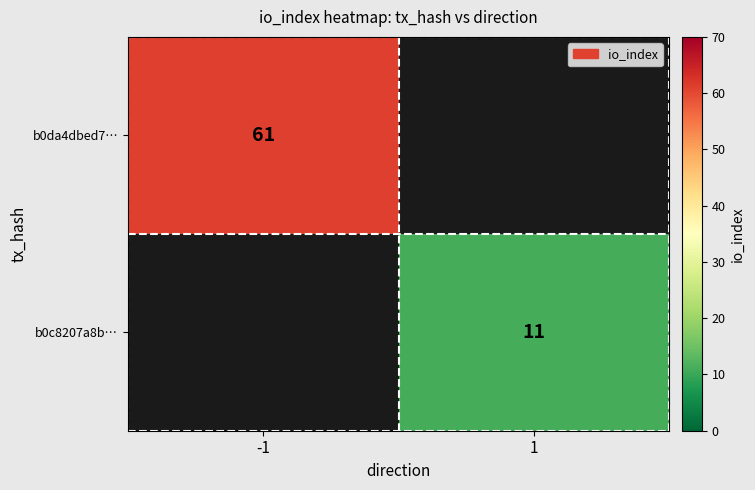

Is it true that b0da4dbed7… equals 61 at -1?

True